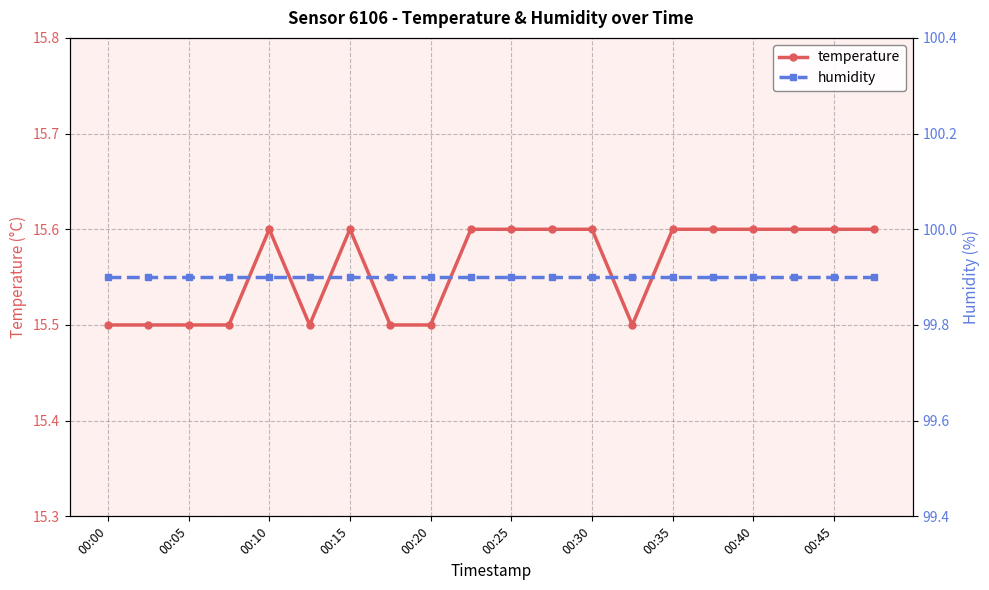

What are all the series names shown in the legend?

temperature, humidity